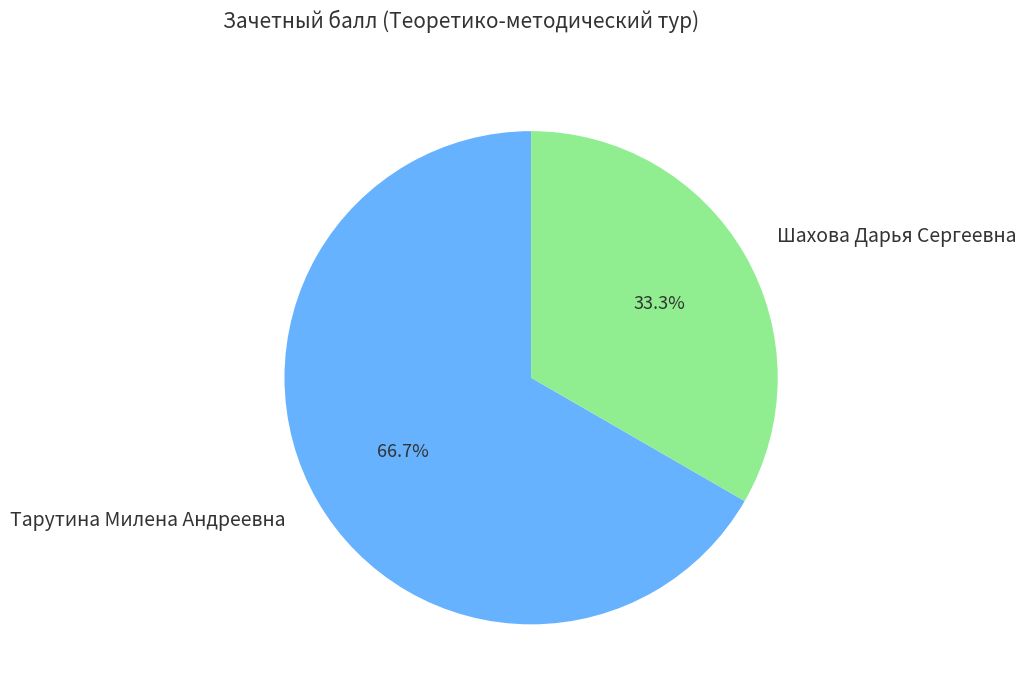

What is the largest slice in the pie chart?

Тарутина Милена Андреевна